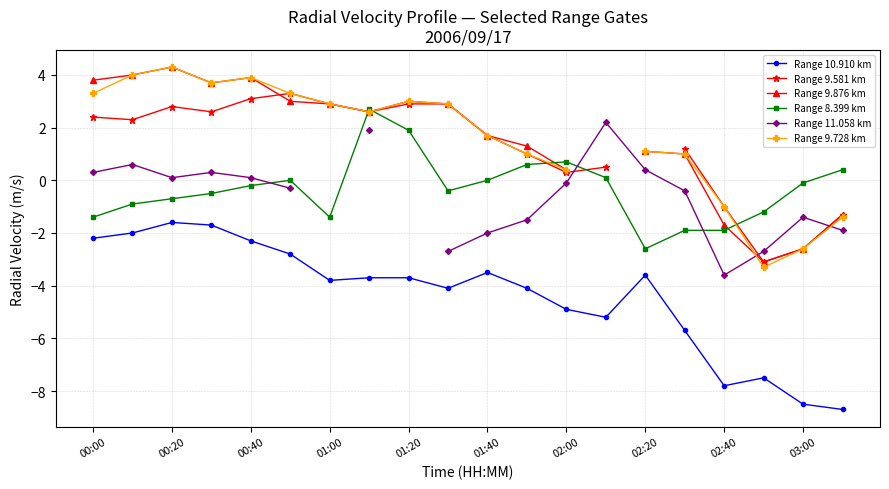

Which category has the lowest value in the Range 8.399 km series?

02:20